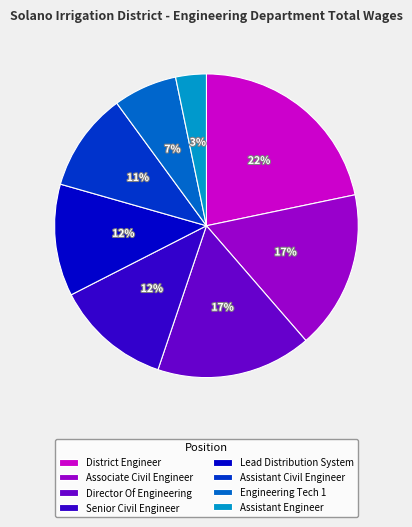

The Lead Distribution System slice represents 18% of the pie. True or false?

False